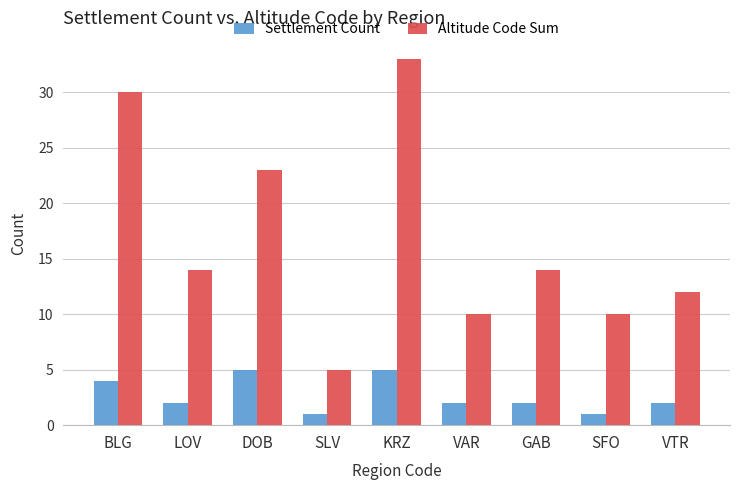

How many categories are shown in the chart?

9